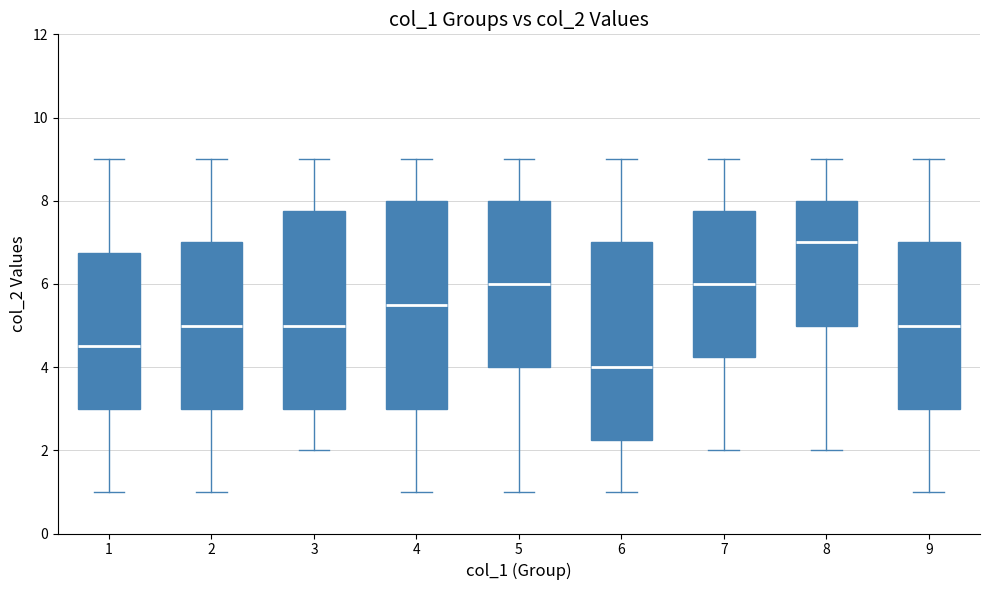

Reading left to right, read every box against the y-axis: the position of its median line, the range the box covers, and the ends of its whiskers. The values are not printed on the chart, so give them approximately, as read against the axis.

1: median 4.6, box 3.0 to 6.8, whiskers 1.0 to 9.0
2: median 5.0, box 3.0 to 7.0, whiskers 1.0 to 9.0
3: median 5.0, box 3.0 to 7.8, whiskers 2.0 to 9.0
4: median 5.6, box 3.0 to 8.0, whiskers 1.0 to 9.0
5: median 6.0, box 4.0 to 8.0, whiskers 1.0 to 9.0
6: median 4.0, box 2.2 to 7.0, whiskers 1.0 to 9.0
7: median 6.0, box 4.2 to 7.8, whiskers 2.0 to 9.0
8: median 7.0, box 5.0 to 8.0, whiskers 2.0 to 9.0
9: median 5.0, box 3.0 to 7.0, whiskers 1.0 to 9.0